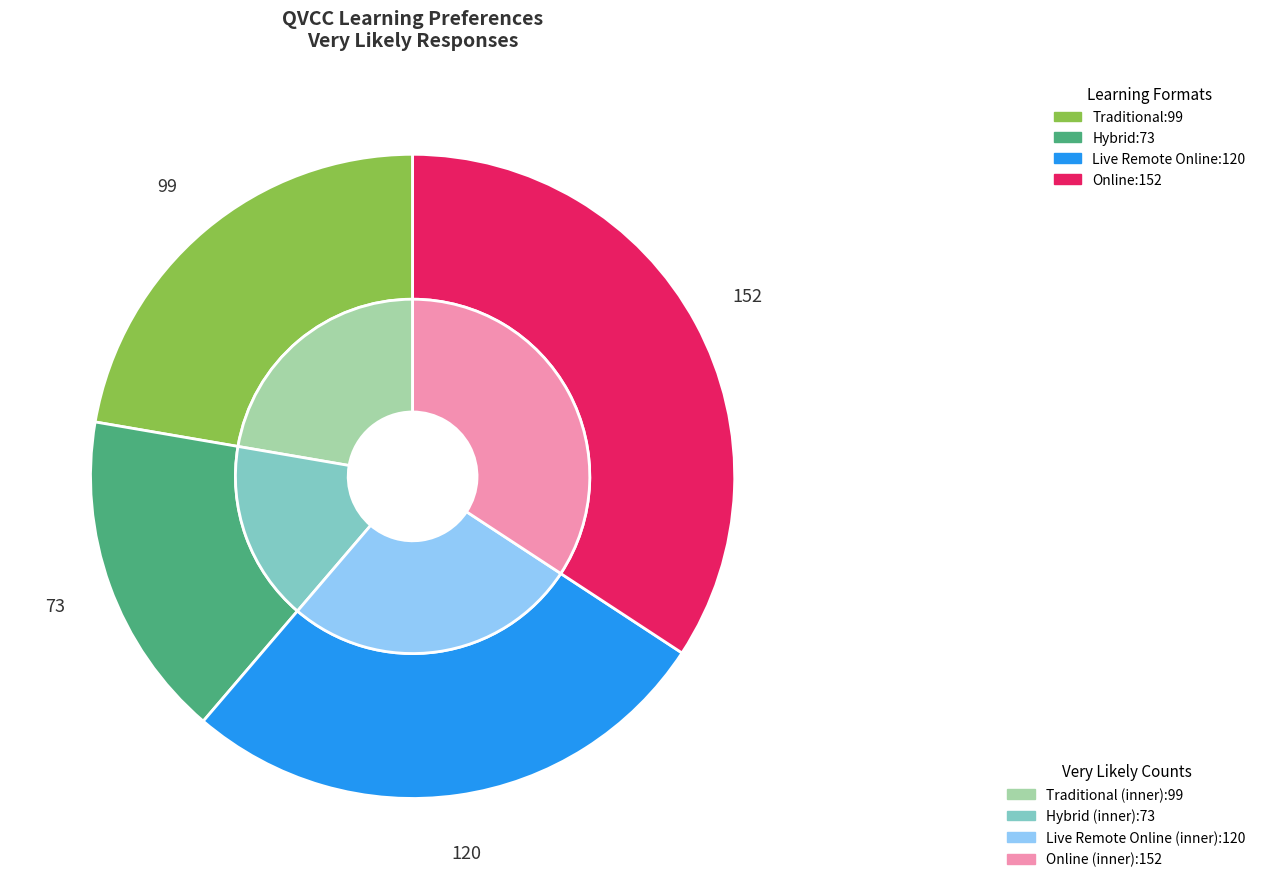

How many segments does this pie chart have?

4